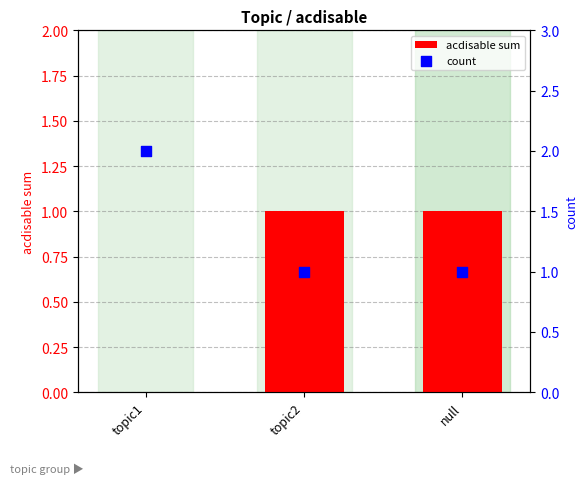

What is the total value across all series at null?

2